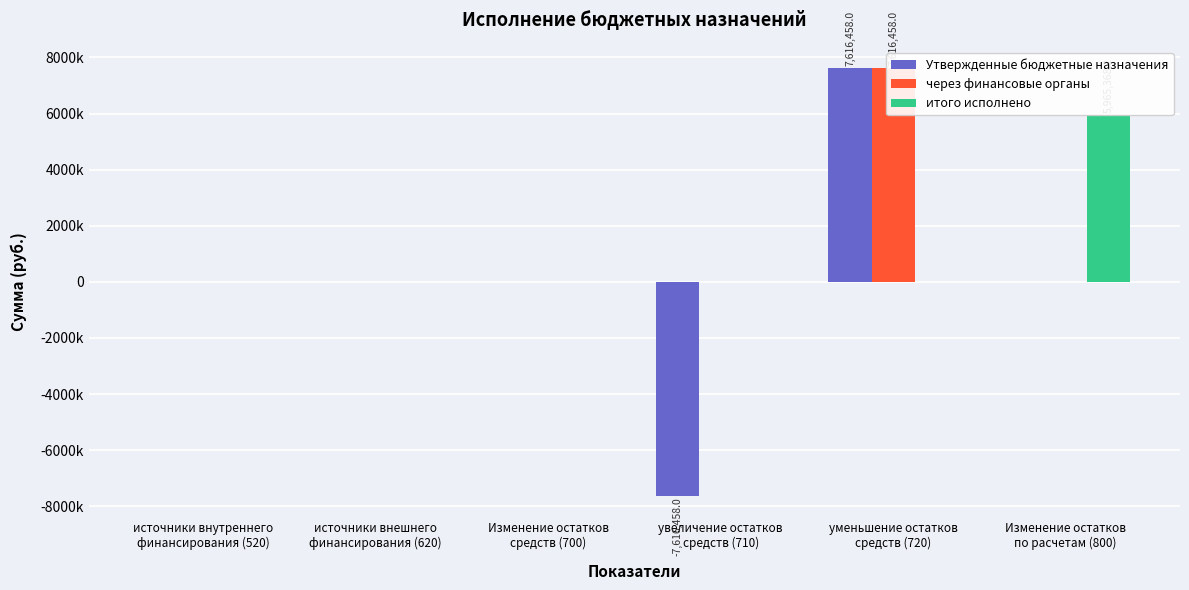

Reading left to right, what are all the values shown in this chart?

Утвержденные бюджетные назначения: источники внутреннего
финансирования (520)=0.0	источники внешнего
финансирования (620)=0.0	Изменение остатков
средств (700)=0.0	увеличение остатков
средств (710)=-7616458.0	уменьшение остатков
средств (720)=7616458.0	Изменение остатков
по расчетам (800)=0.0
через финансовые органы: источники внутреннего
финансирования (520)=0.0	источники внешнего
финансирования (620)=0.0	Изменение остатков
средств (700)=0.0	увеличение остатков
средств (710)=0.0	уменьшение остатков
средств (720)=7616458.0	Изменение остатков
по расчетам (800)=0.0
итого исполнено: источники внутреннего
финансирования (520)=0.0	источники внешнего
финансирования (620)=0.0	Изменение остатков
средств (700)=0.0	увеличение остатков
средств (710)=0.0	уменьшение остатков
средств (720)=0.0	Изменение остатков
по расчетам (800)=5965368.2